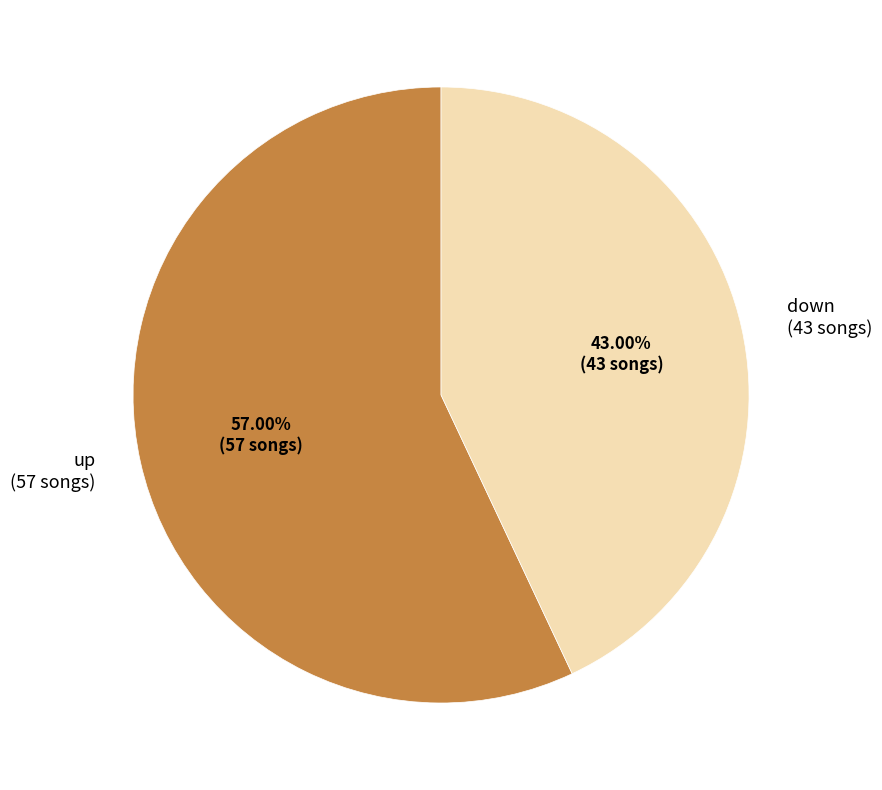

The up slice represents 48% of the pie. True or false?

False